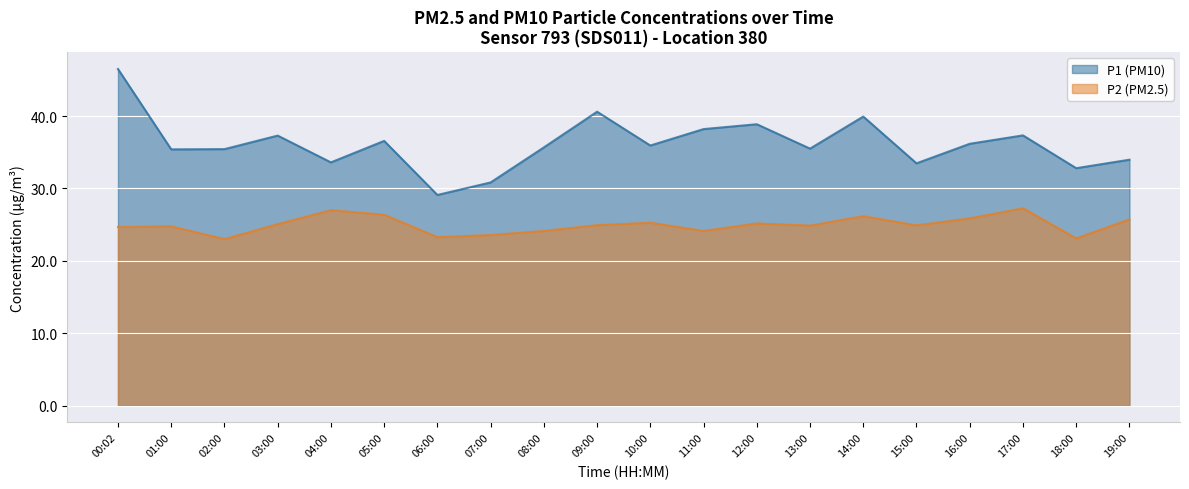

How many data points in P2 are above 24?

16